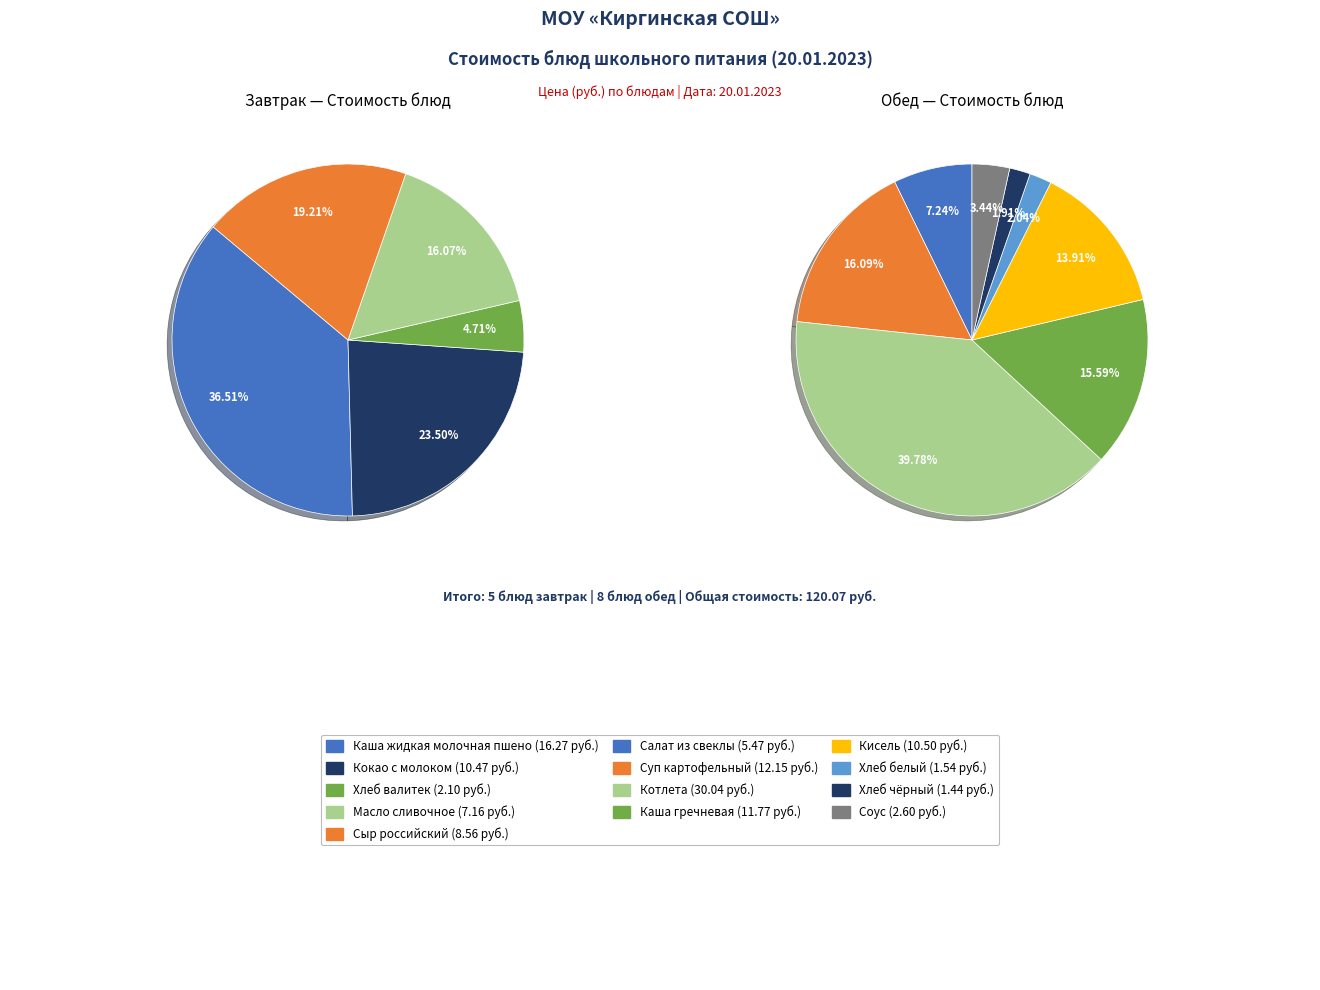

How many slices are in this pie chart?

13